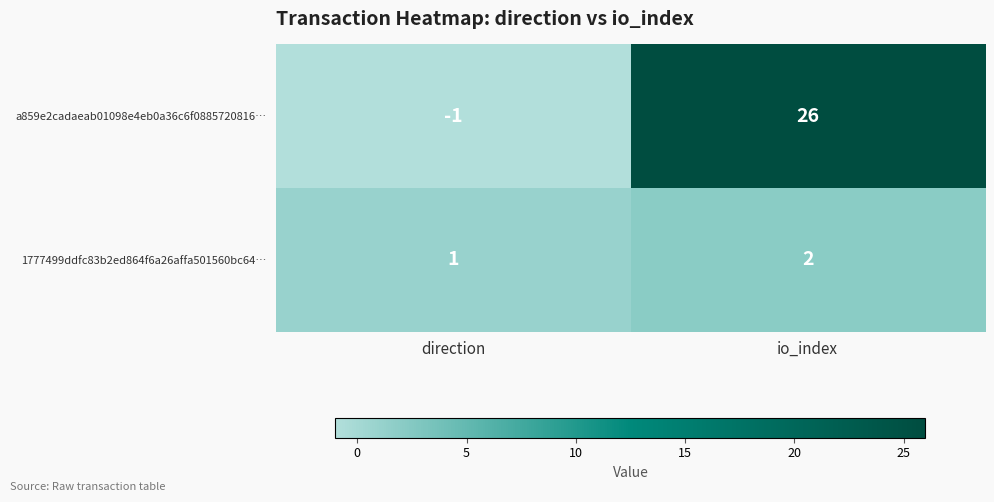

Rank the series by their average value, from lowest to highest.

1777499ddfc83b2ed864f6a26affa501560bc64…, a859e2cadaeab01098e4eb0a36c6f0885720816…